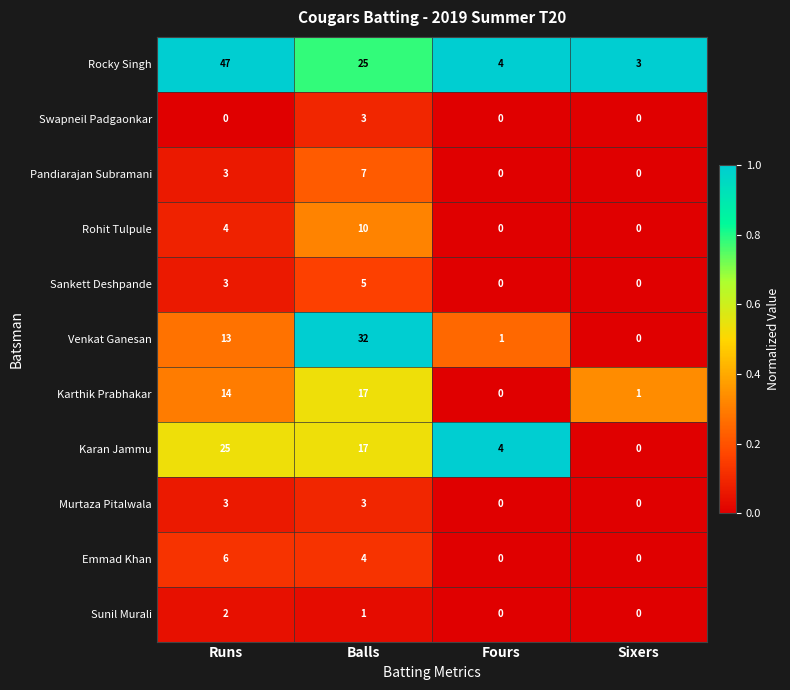

Which series changed the most between Runs and Fours?

Rocky Singh